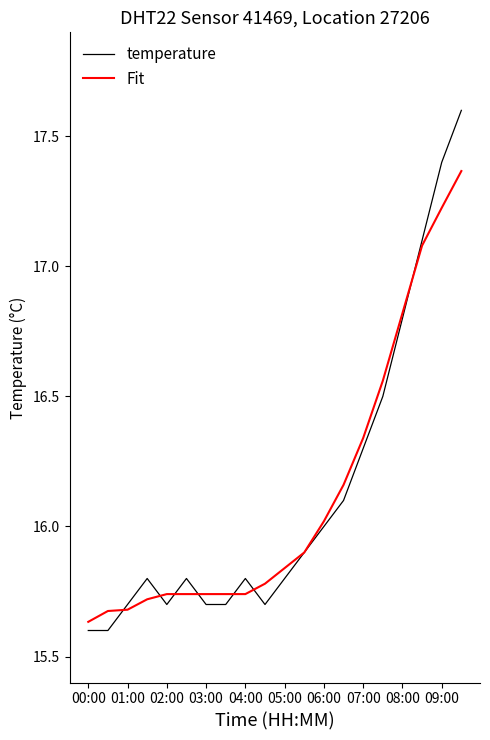

Which series has the widest spread of values?

temperature